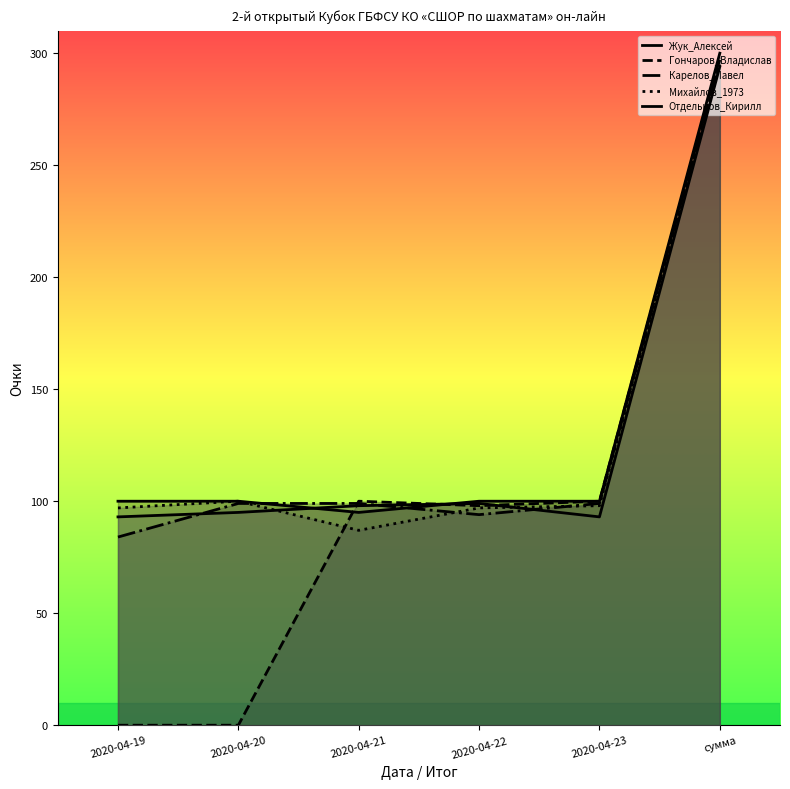

Where is the first local minimum for Михайлов_1973?

2020-04-21